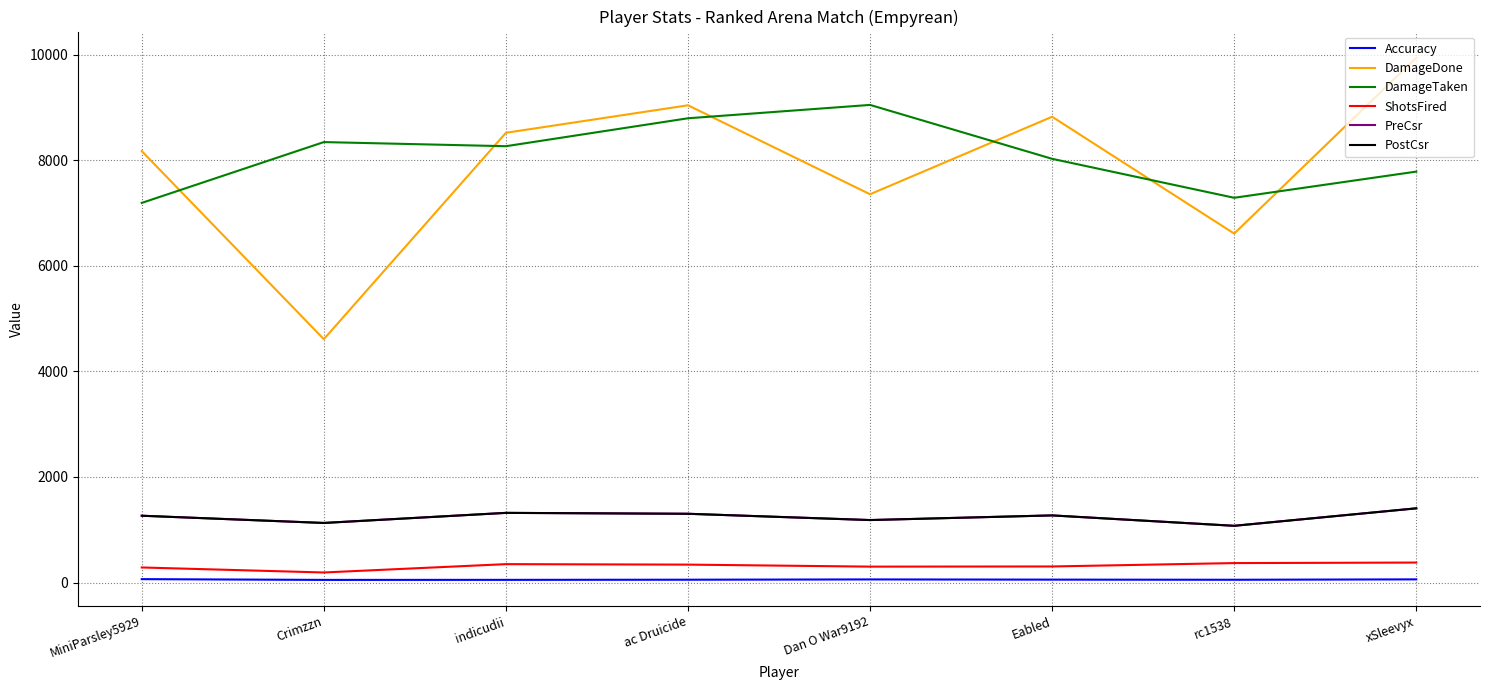

What is the sum of all ShotsFired values?

2513.0